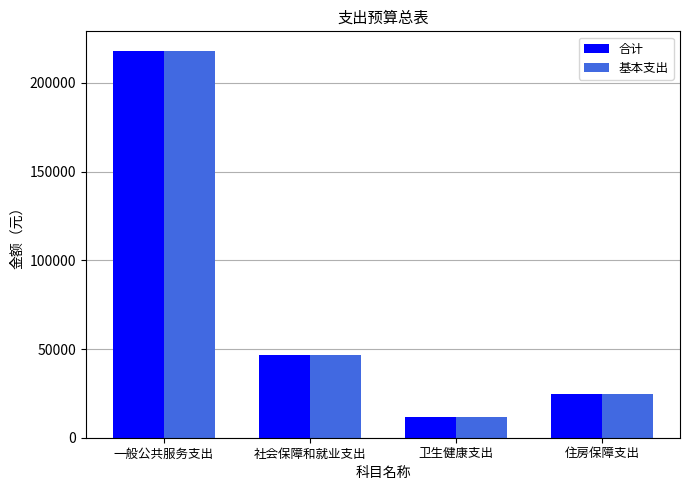

What is the difference between the 基本支出 values at 一般公共服务支出 and 社会保障和就业支出?

171669.0